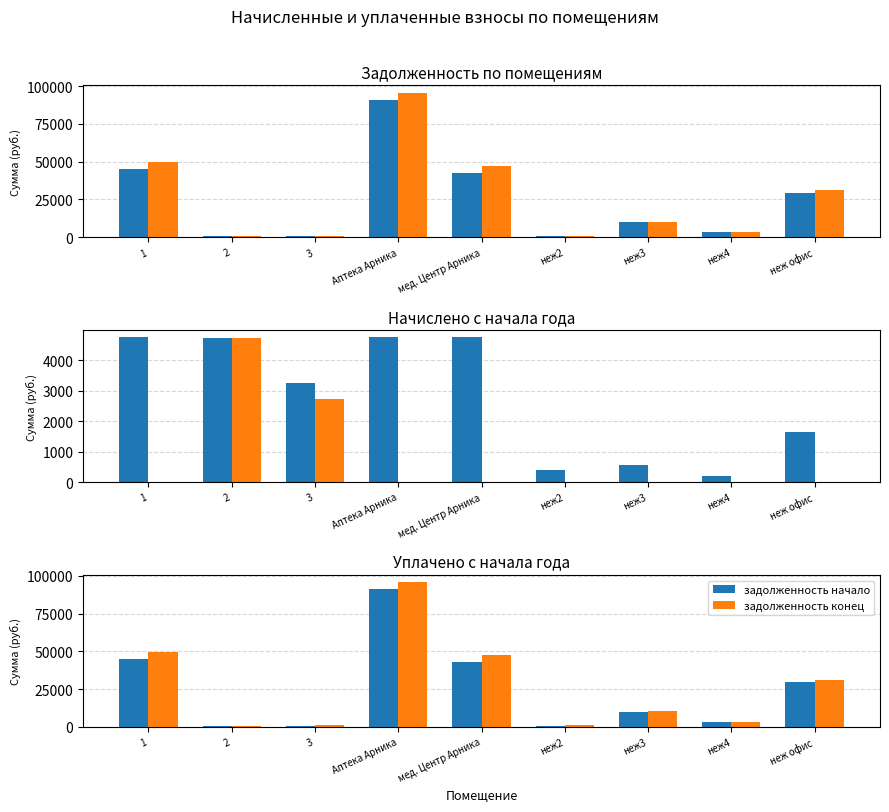

At which category is the sum across all series the highest?

Аптека Арника